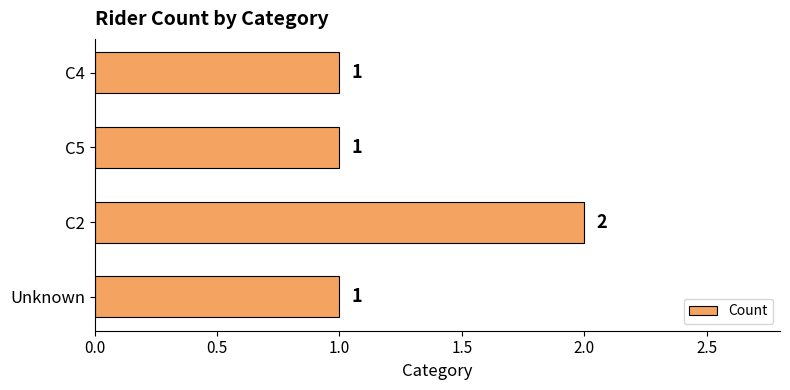

How many values are between 1 and 2?

4